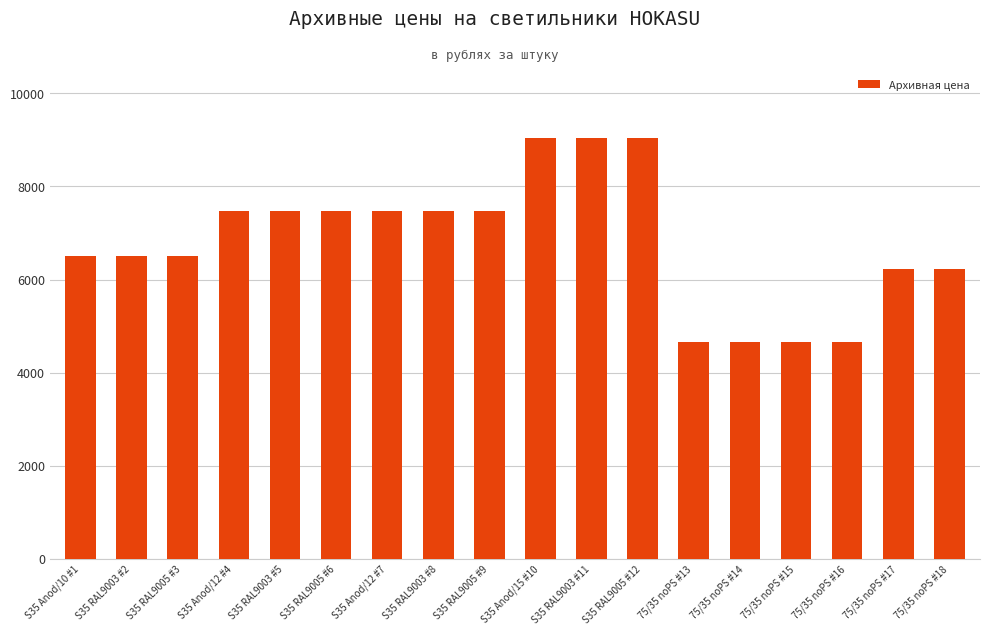

The chart shows a value of 4669 at 75/35 noPS #16. True or false?

True